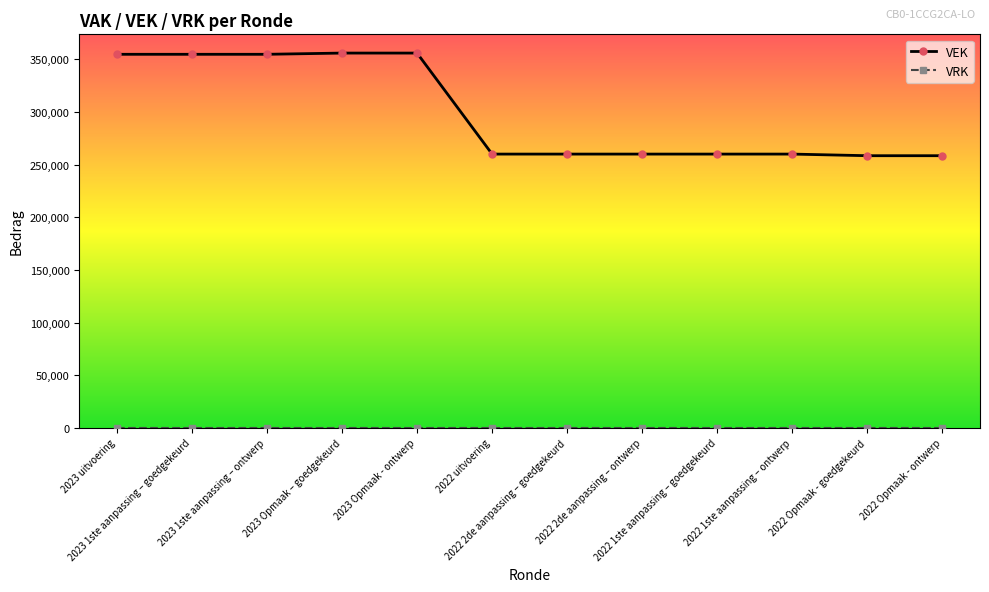

What is the lowest value of the VEK series?

258544